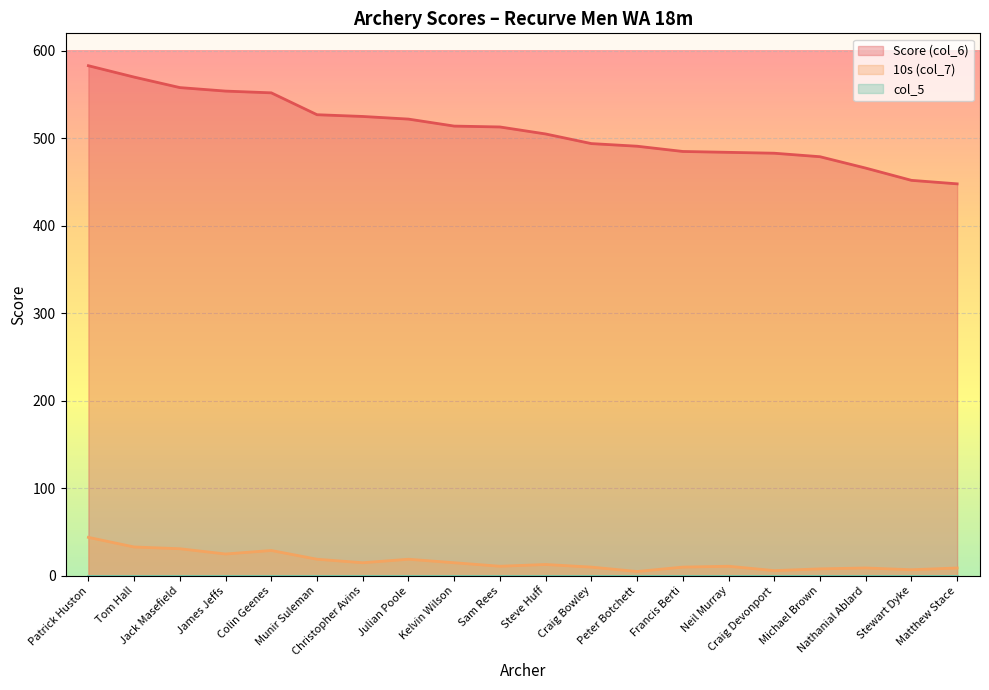

How many data points in Score (col_6) are above 513?

9